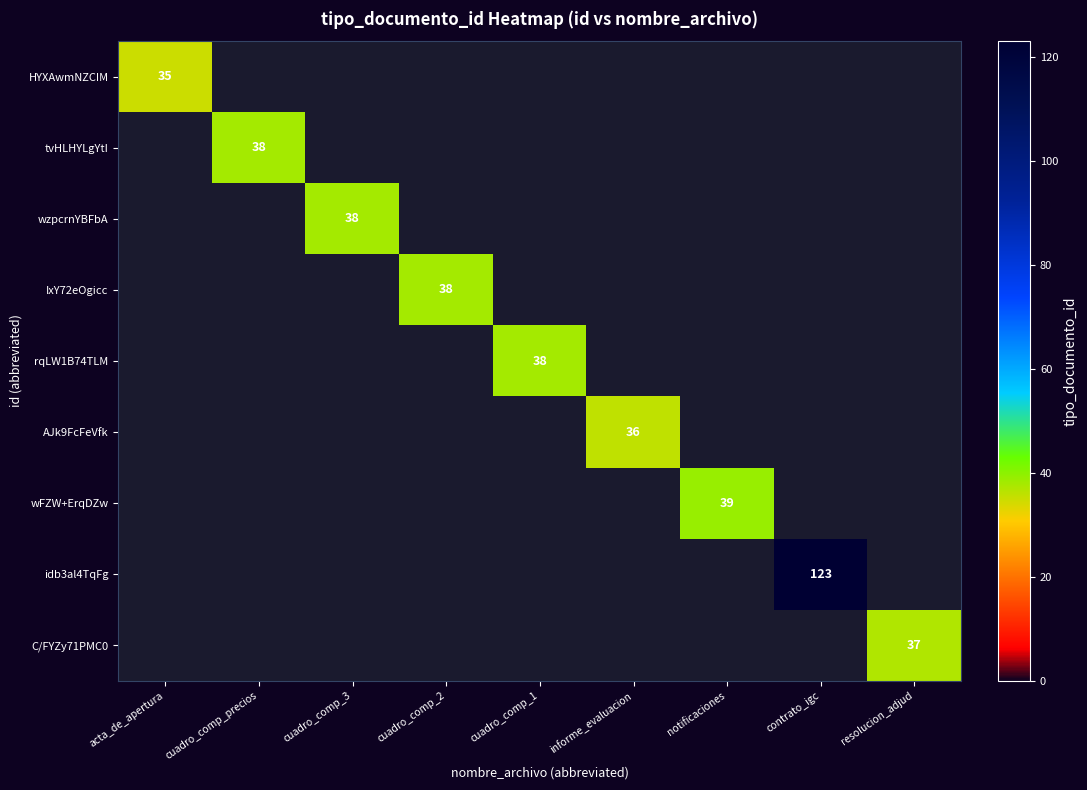

The HYXAwmNZCIM series shows 24 at acta_de_apertura. True or false?

False